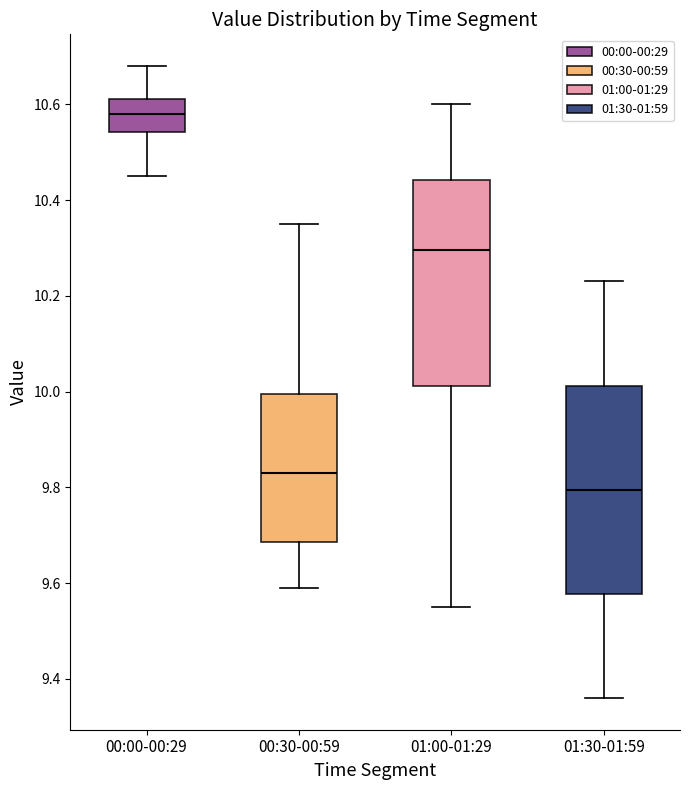

Reading left to right, transcribe this box plot: for each box, give where its median line is, the range the box spans, and where its two whiskers end, as read against the y-axis. The values are not printed on the chart, so give them approximately, as read against the axis.

00:00-00:29: median 10.58, box 10.54 to 10.62, whiskers 10.46 to 10.68
00:30-00:59: median 9.84, box 9.68 to 10.00, whiskers 9.60 to 10.36
01:00-01:29: median 10.30, box 10.02 to 10.44, whiskers 9.56 to 10.60
01:30-01:59: median 9.80, box 9.58 to 10.02, whiskers 9.36 to 10.24